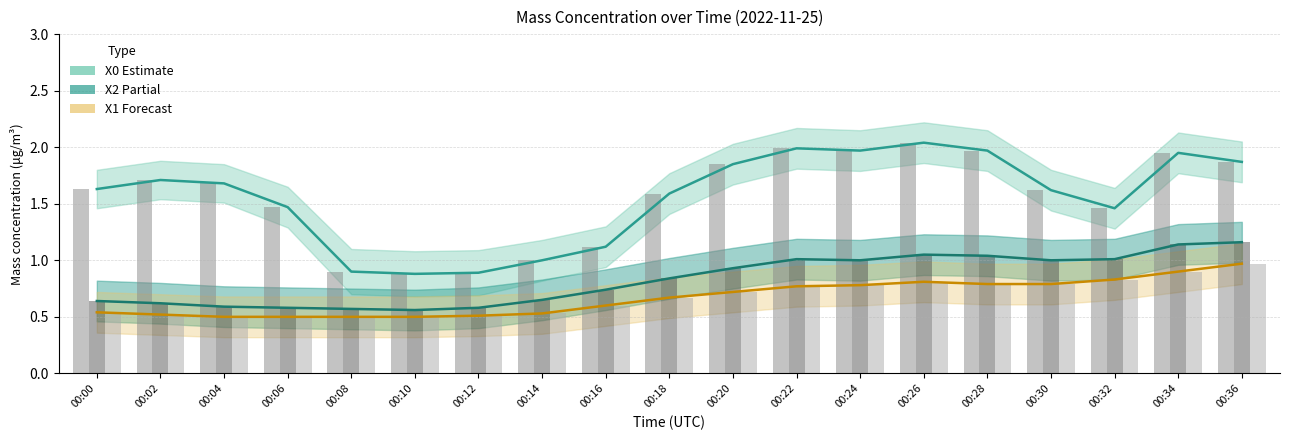

What is the difference between the second highest and second lowest values in the X2_M11 (Mass conc.) series?

0.6